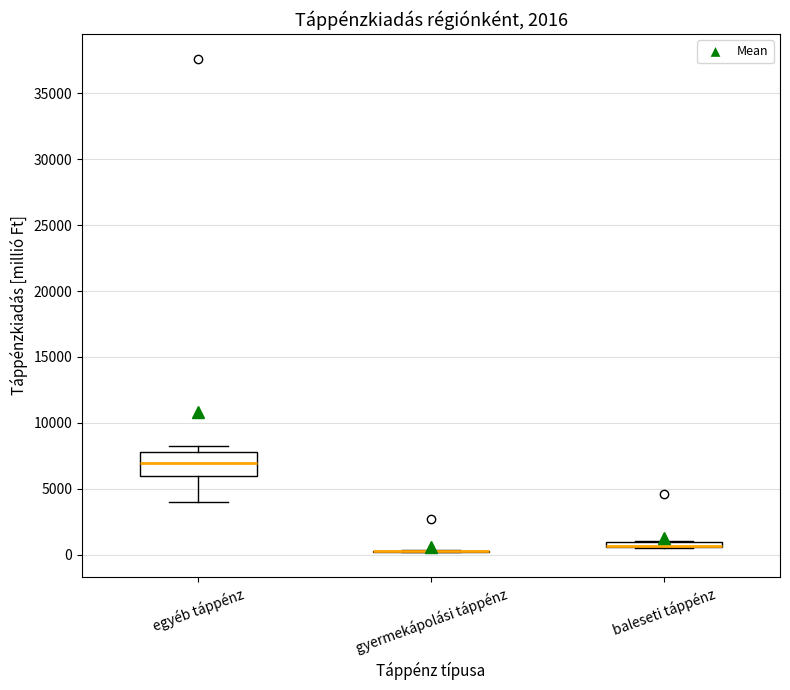

Comparing the boxes themselves (not the whiskers), which one is the tallest?

egyéb táppénz